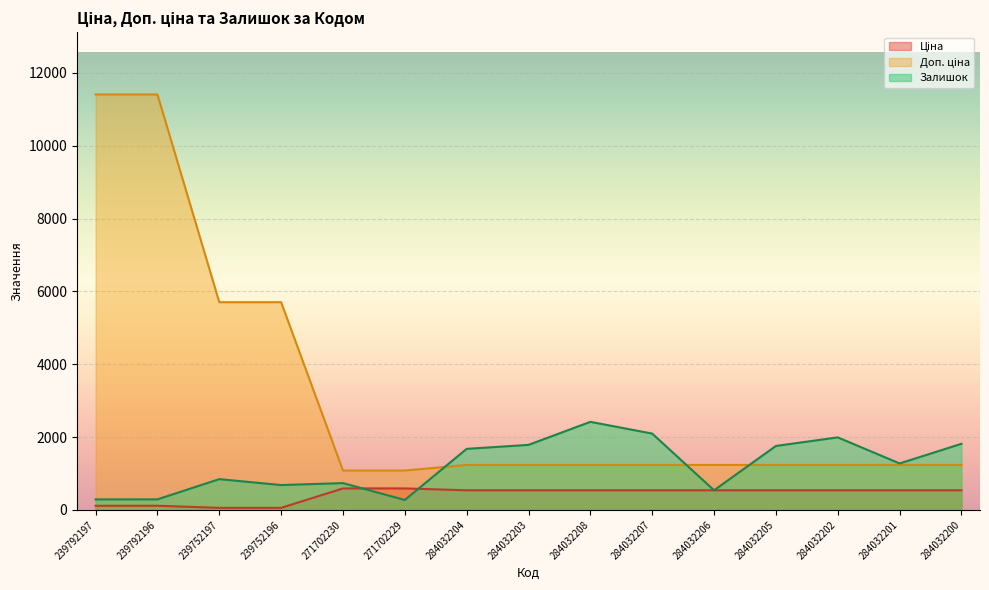

The Доп. ціна series shows 20523.7 at 239792196. True or false?

False